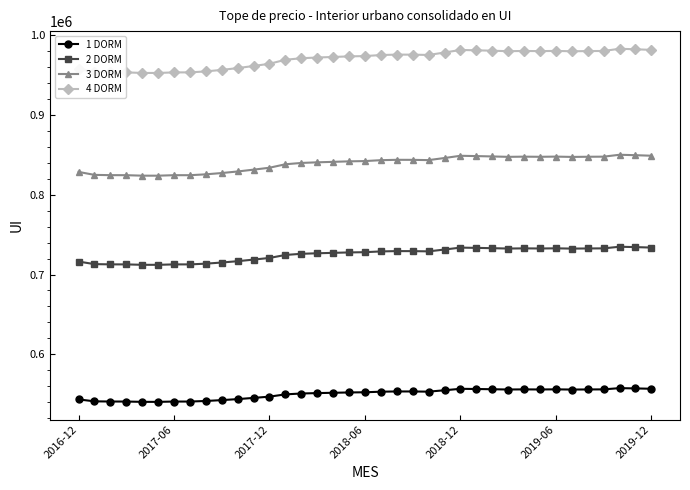

Which series has the largest total across all categories?

4 DORM